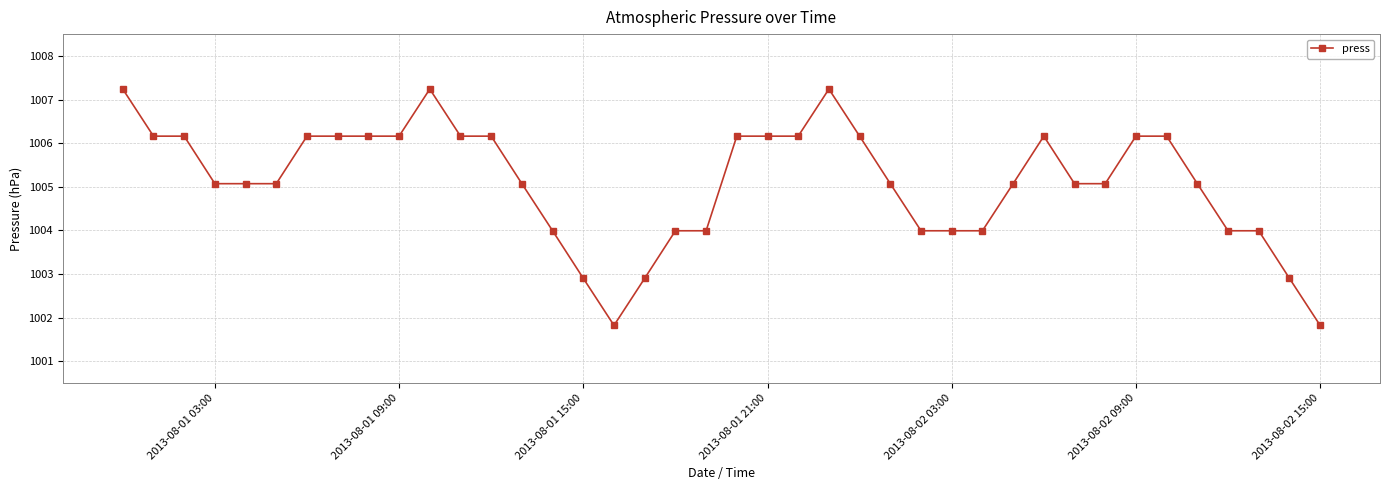

How many lines are shown in the chart?

1